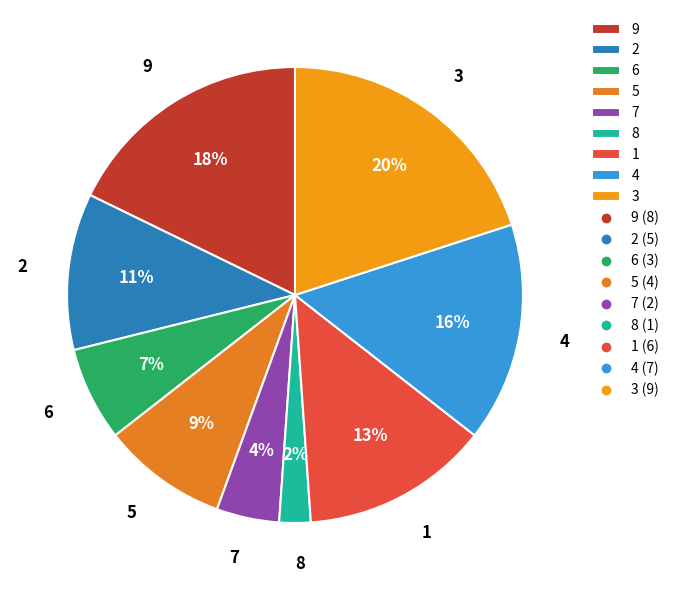

Which has a higher value, 3 or 6?

3